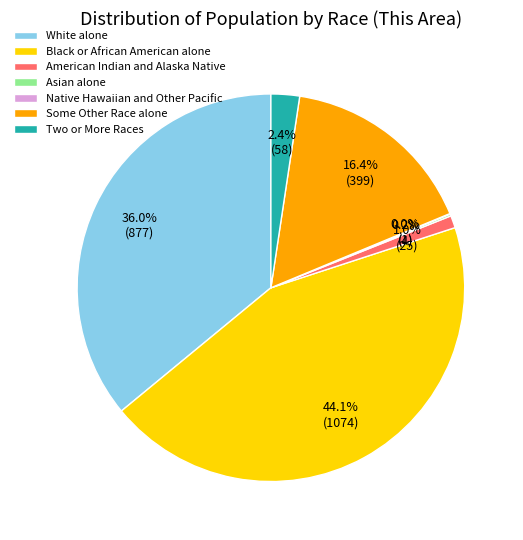

What is the largest slice in the pie chart?

Black or African American alone